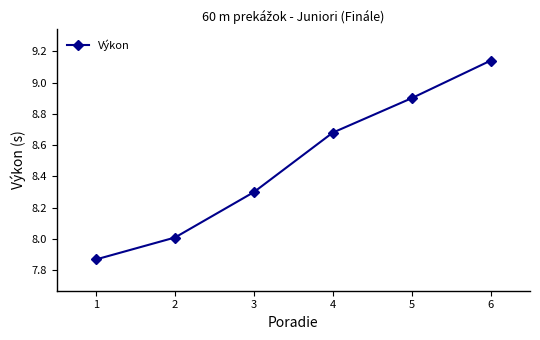

At which label does the data first exceed 8?

2